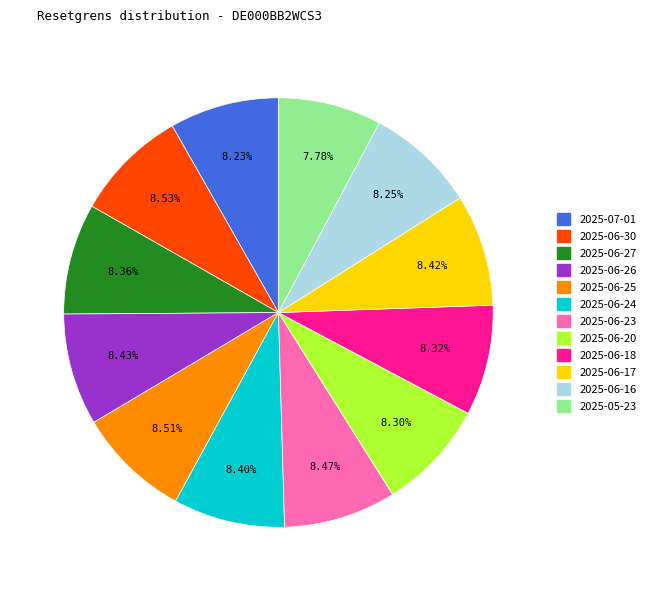

What is the ratio of the value at 2025-06-26 to the value at 2025-06-24?

1.0